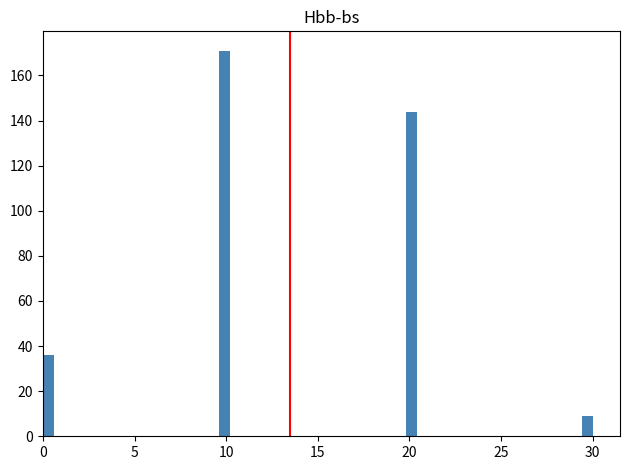

Read against the x-axis, roughly where is the centre of the tallest bar?

10.0